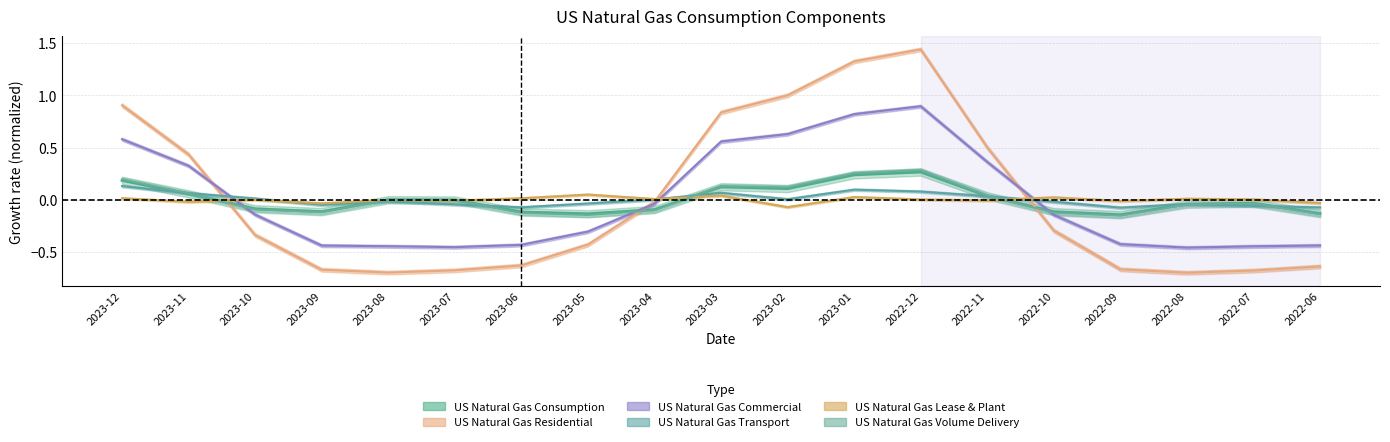

At which label does US Natural Gas Volume Delivery reach its minimum?

2022-09